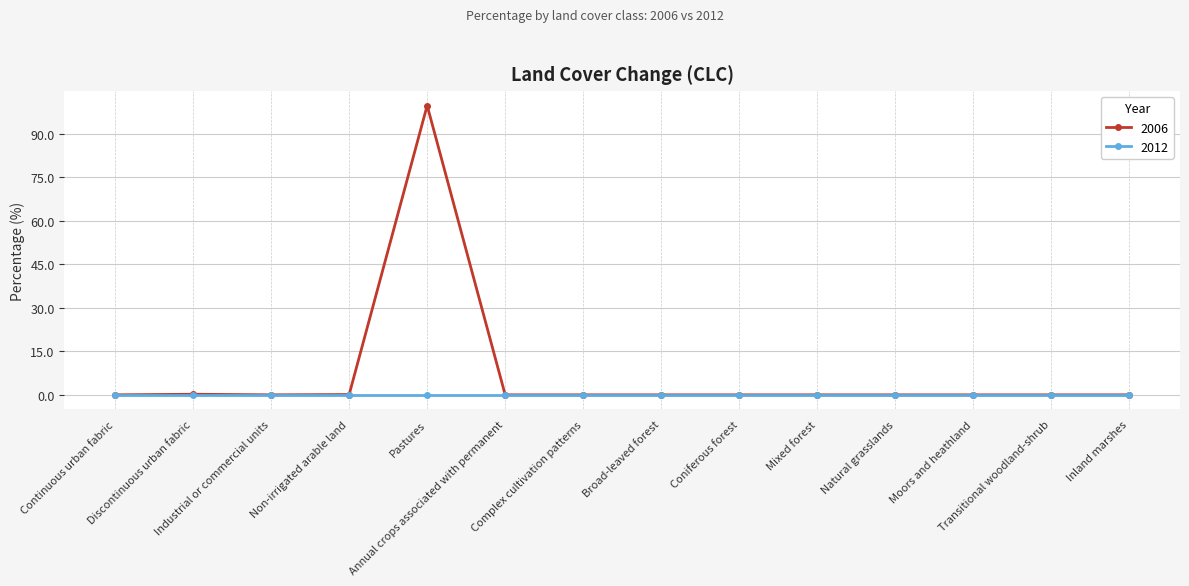

Does the chart display data point markers on the line(s)?

Yes